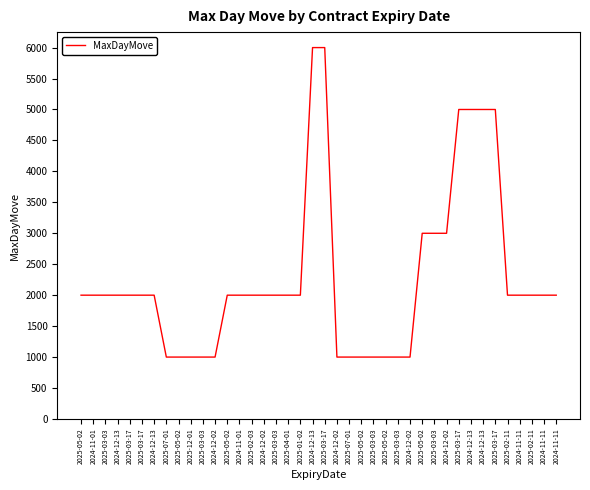

Is this an area chart (filled region under the line)?

No